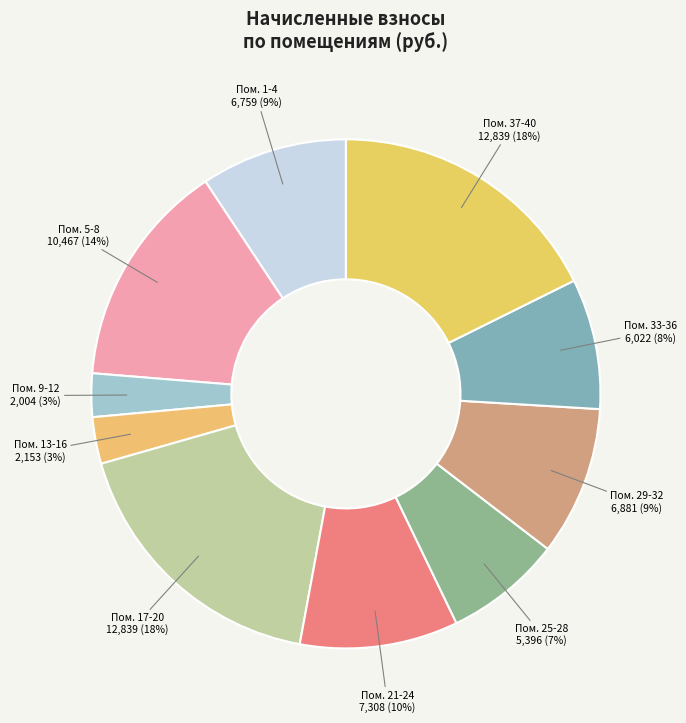

To the nearest percent, what is the difference between the largest and smallest slice percentages?

15%